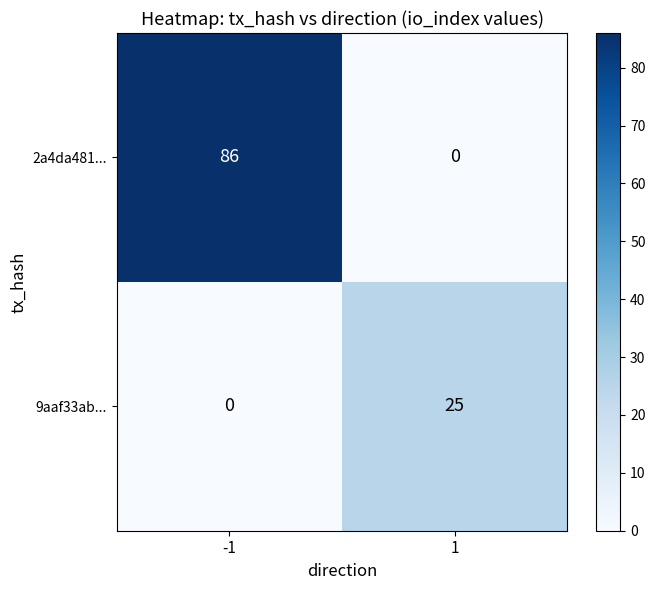

Reading left to right, extract all data points from this chart.

2a4da481...: 86	0
9aaf33ab...: 0	25